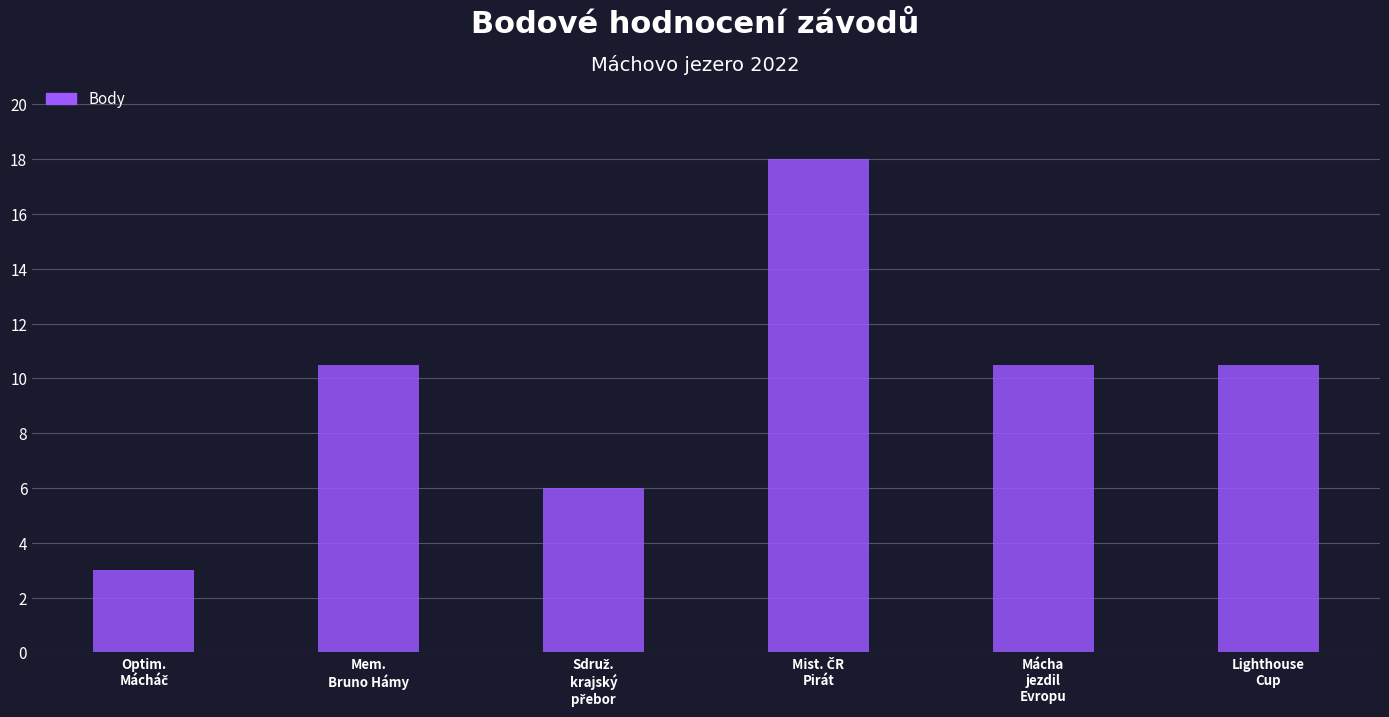

Reading left to right, list all the values displayed in this chart.

3.0	10.5	6.0	18.0	10.5	10.5